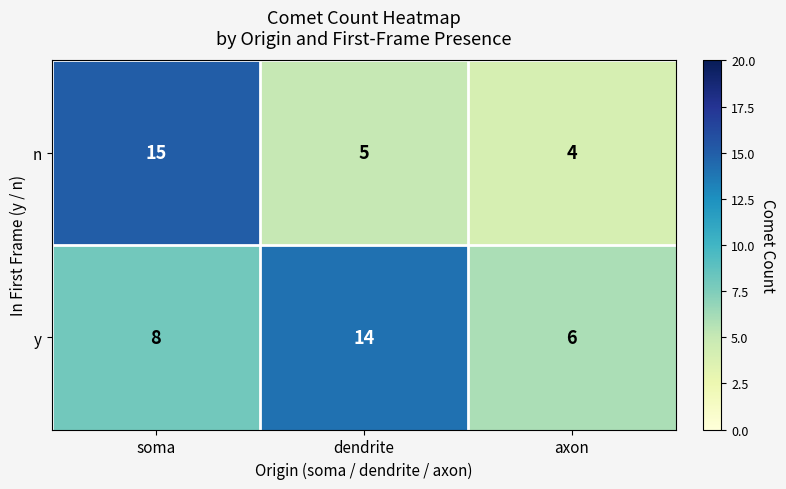

At which category is the sum across all series the highest?

soma